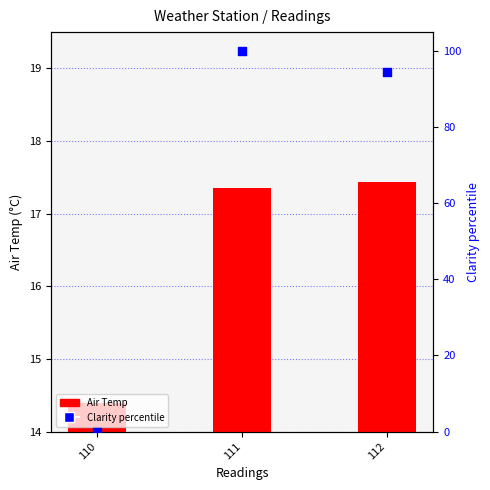

Which series has the largest Y range (max minus min)?

Clarity %